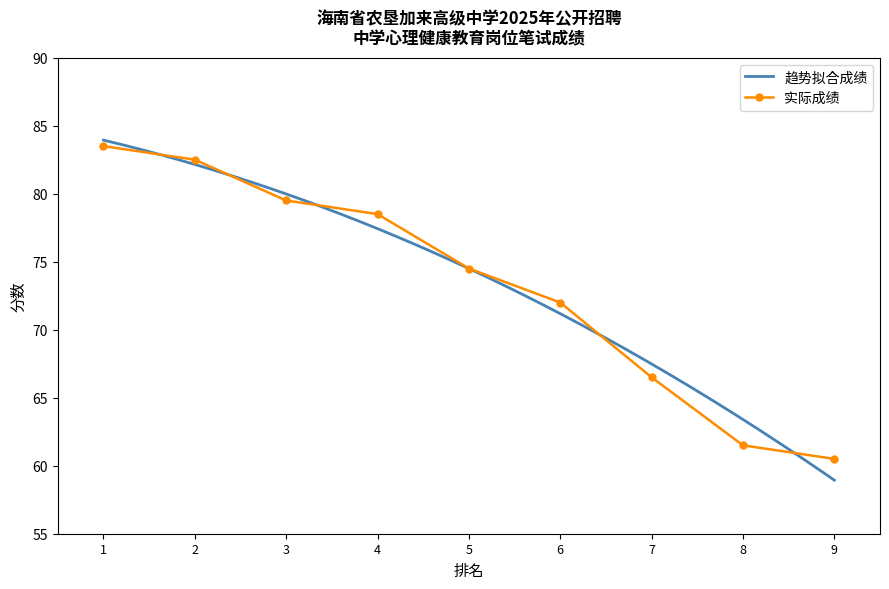

What is the average value?

73.2